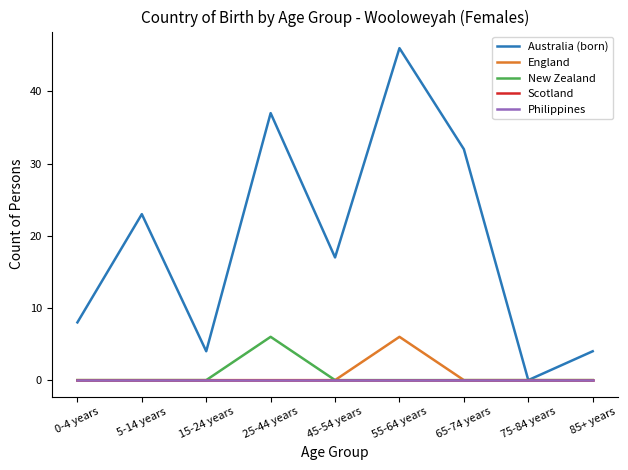

Does the chart display data point markers on the line(s)?

No